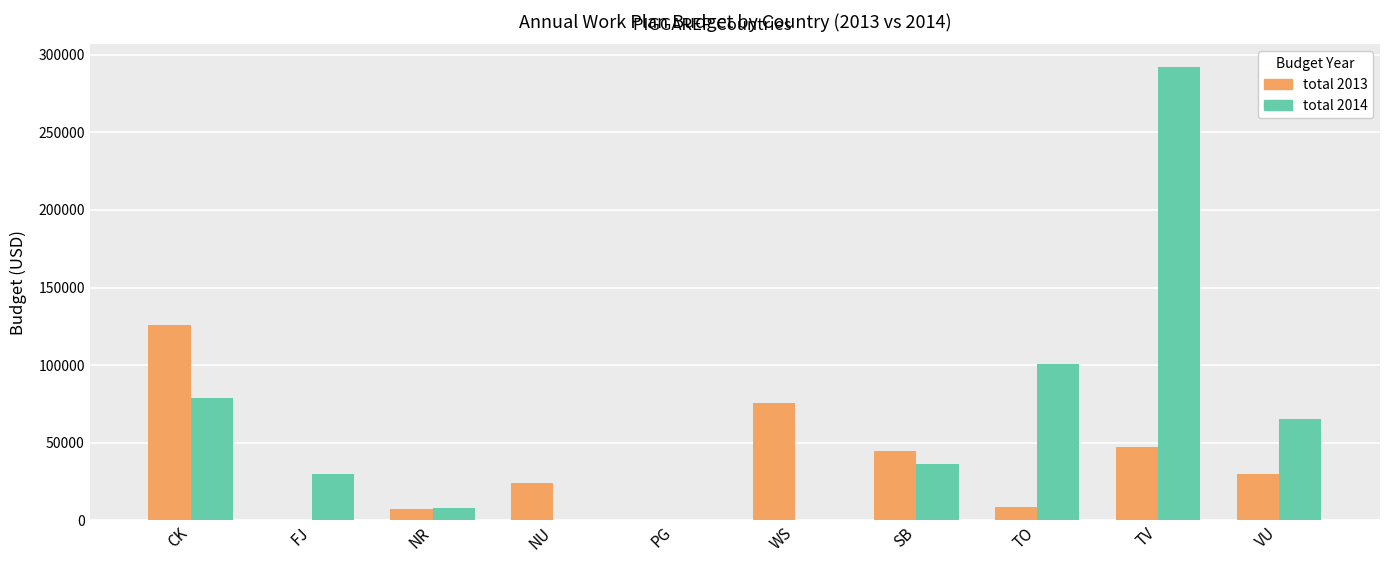

At which category is the sum across all series the highest?

TV